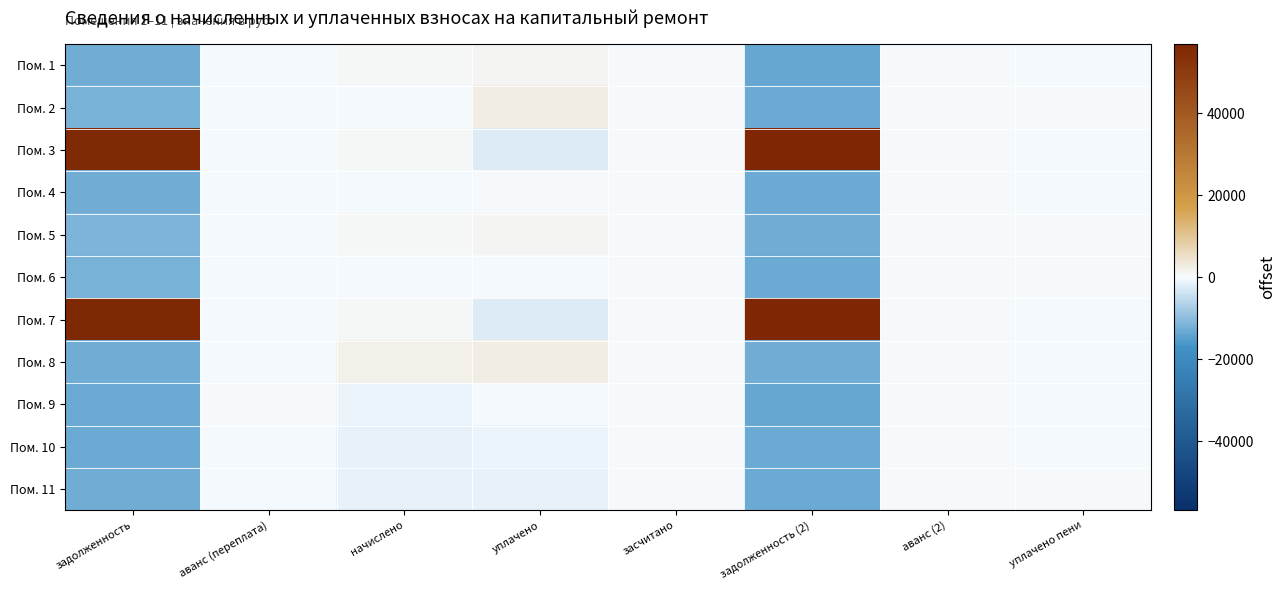

At which category is the sum across all series the highest?

уплачено